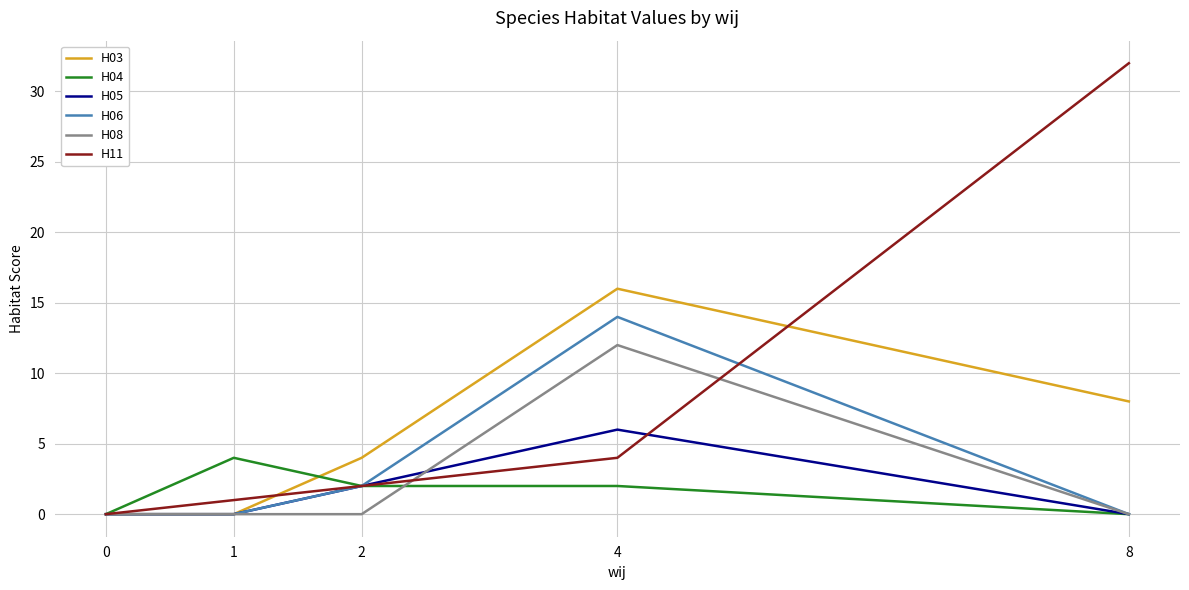

What are all the series names shown in the legend?

H03, H04, H05, H06, H08, H11